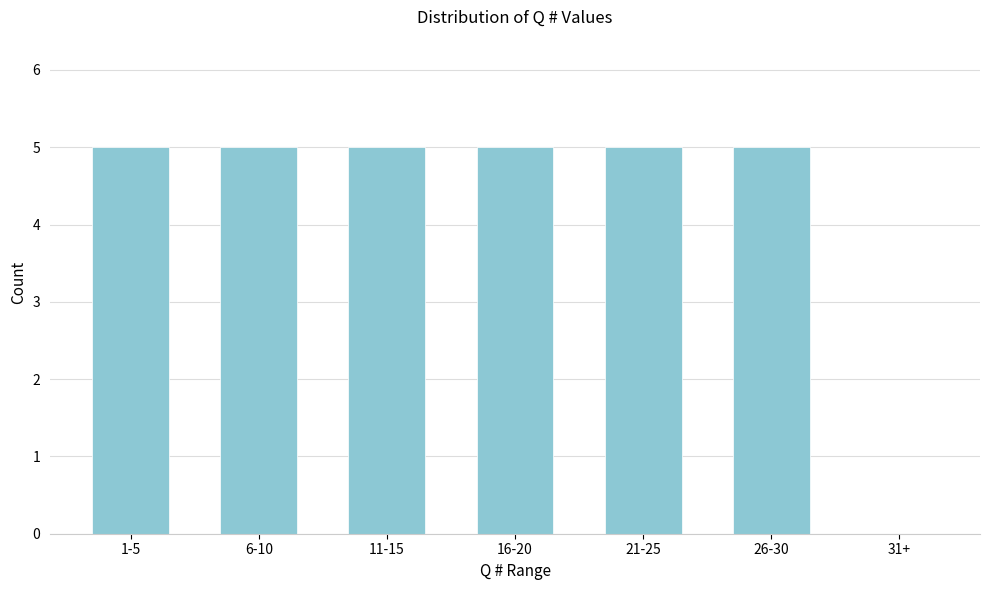

Reading left to right, extract all data points from this chart.

1-5=5	6-10=5	11-15=5	16-20=5	21-25=5	26-30=5	31+=0